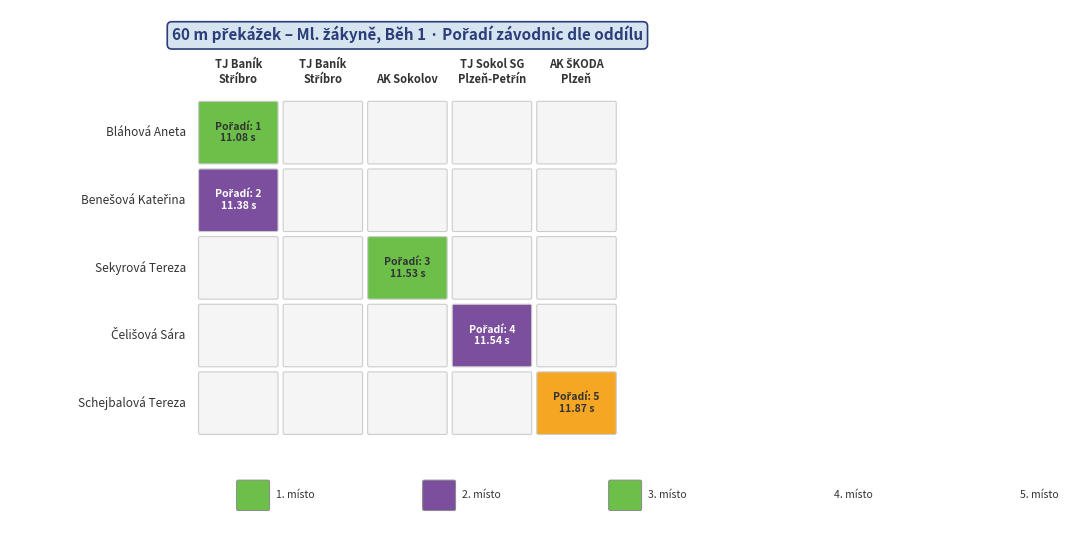

Reading left to right, transcribe all the data shown in this chart.

Bláhová Aneta: 1	0	0	0	0
Benešová Kateřina: 0	2	0	0	0
Sekyrová Tereza: 0	0	3	0	0
Čelišová Sára: 0	0	0	4	0
Schejbalová Tereza: 0	0	0	0	5